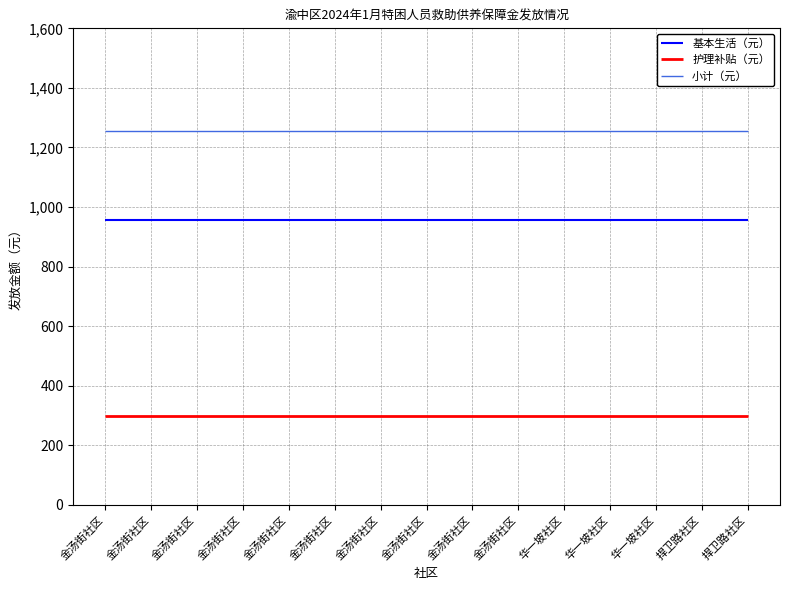

True or false: 护理补贴（元） has more than 0 points higher than both neighbors.

False